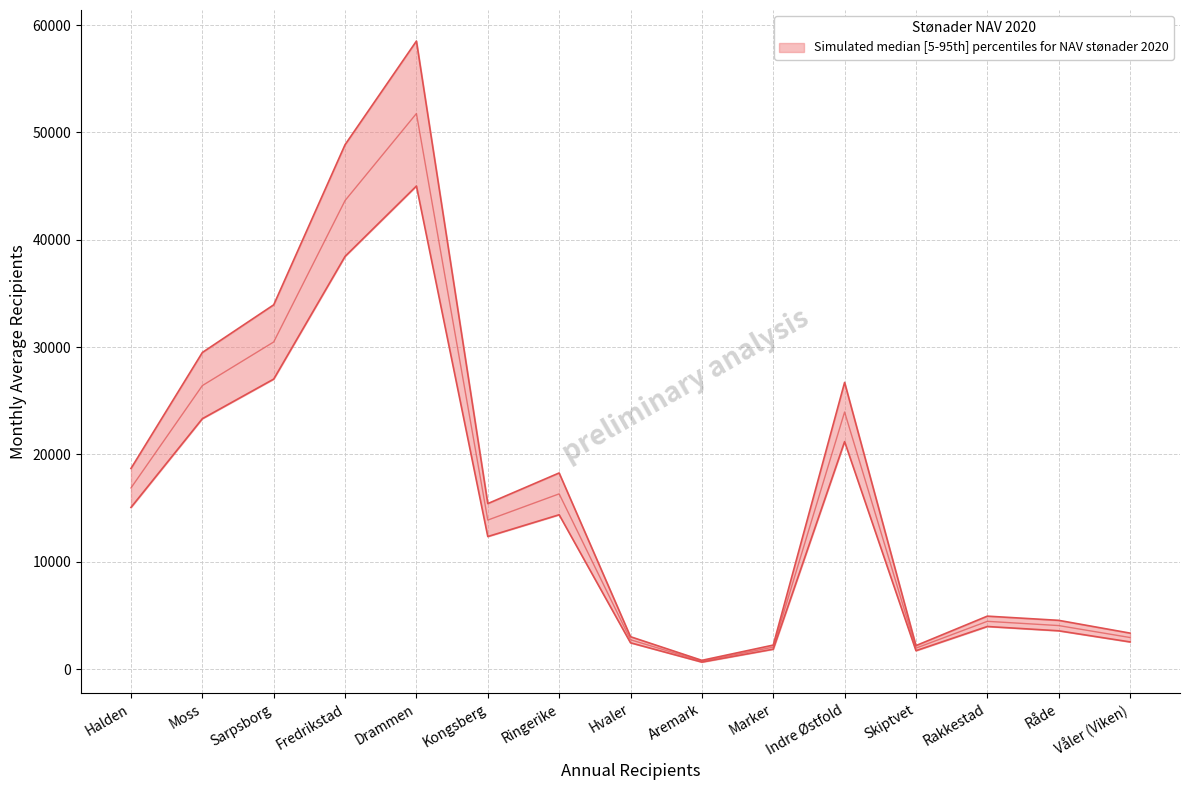

The value of mid at Fredrikstad is 73432.5. True or false?

False